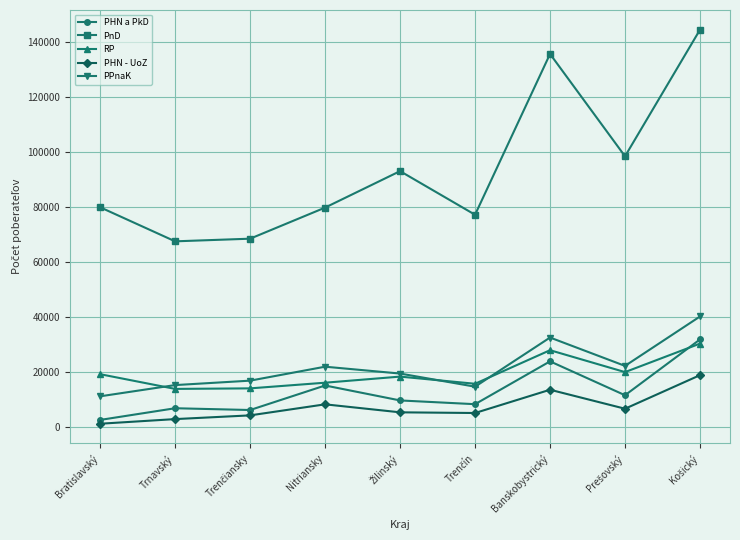

Which series has the largest total across all categories?

PnD